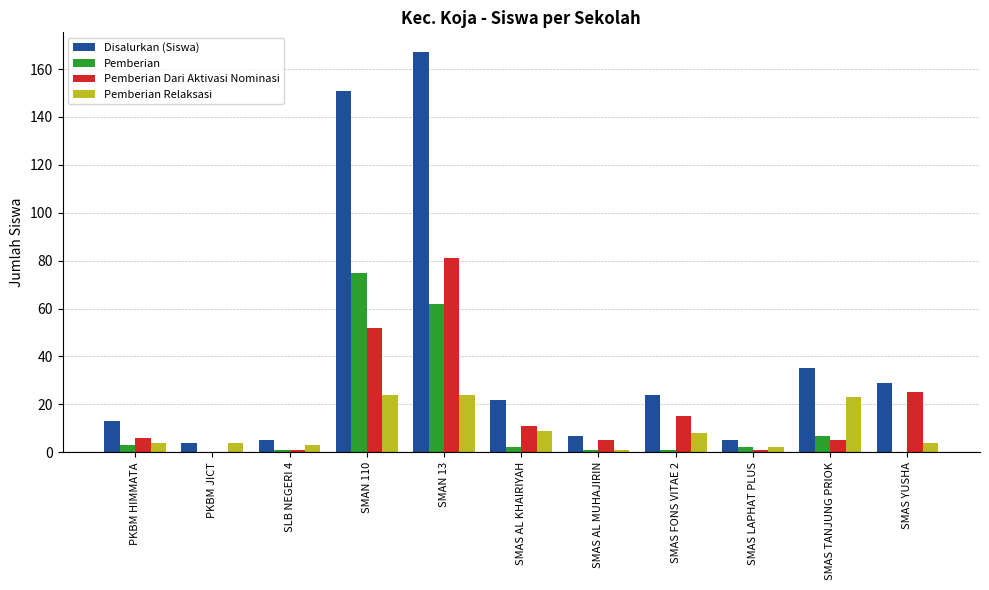

What is the sum of the Pemberian Dari Aktivasi Nominasi values at SMAS TANJUNG PRIOK and PKBM HIMMATA?

11